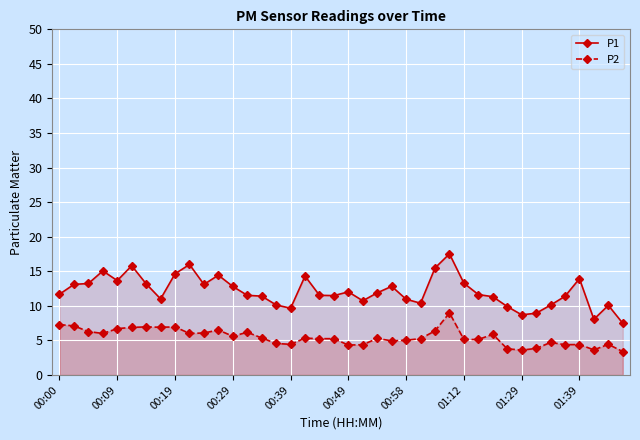

Is the value of P2 at 38 greater than the value of P1 at 37?

No